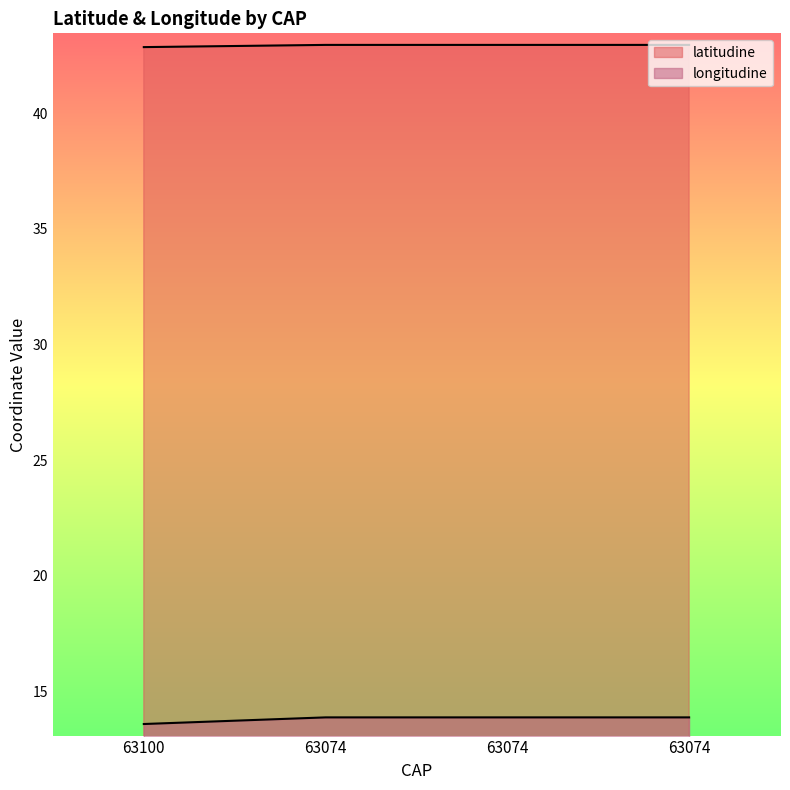

What are all the series names shown in the legend?

latitudine, longitudine